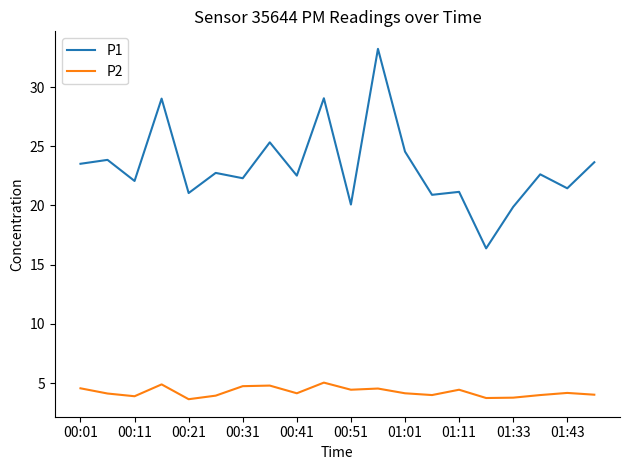

Rank the series by their maximum value, from highest to lowest.

P1, P2